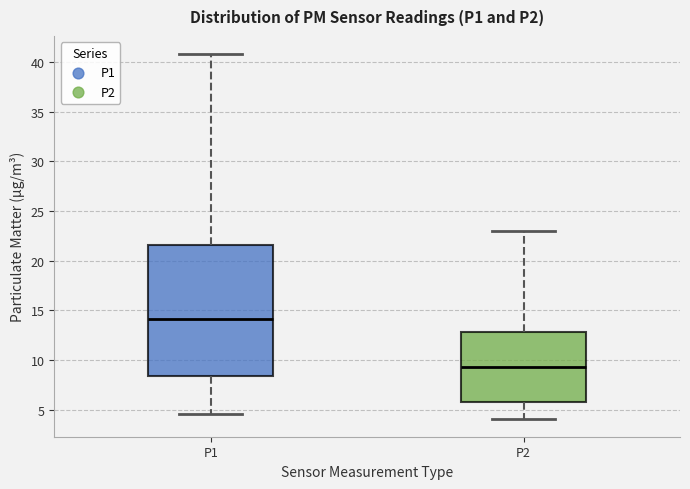

Which box has the highest median line?

P1